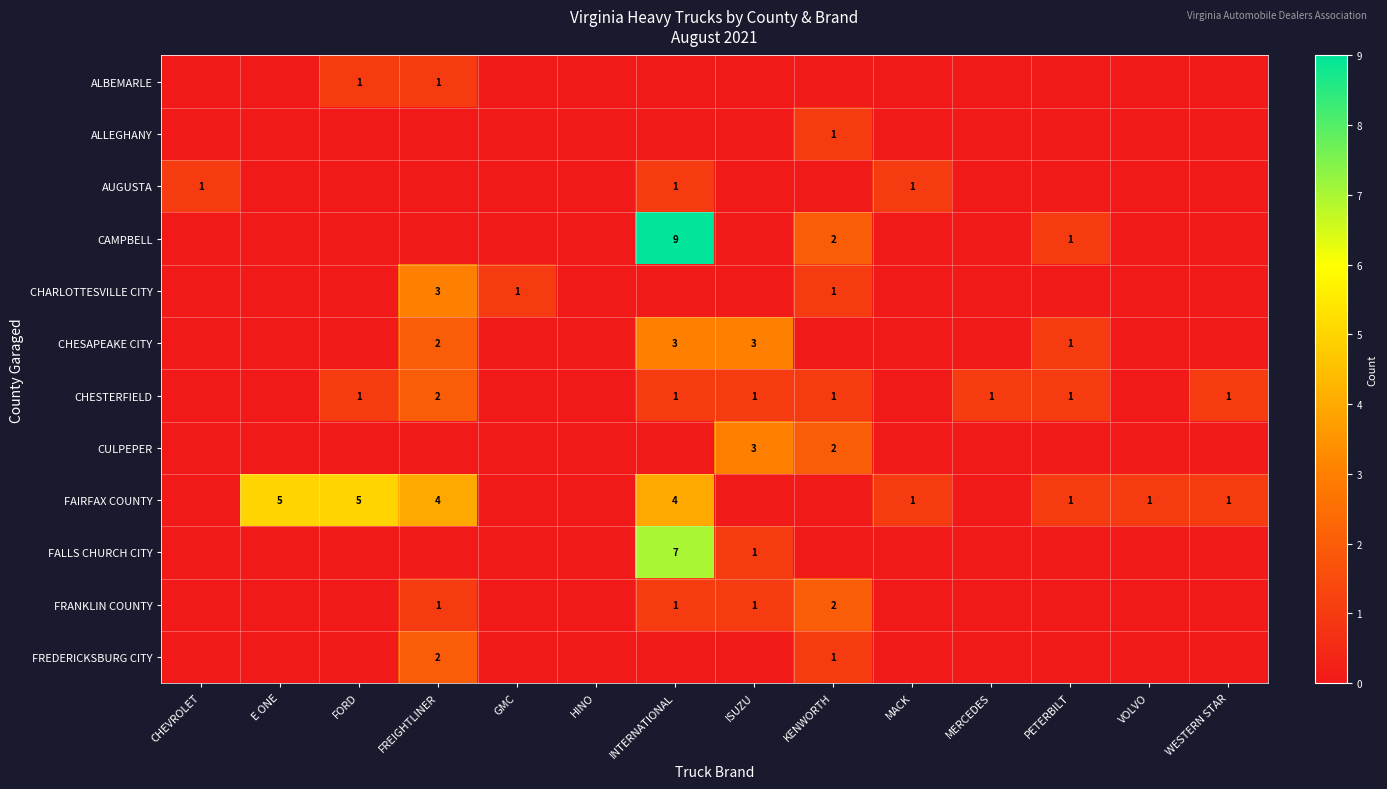

What is the total value across all series at GMC?

1